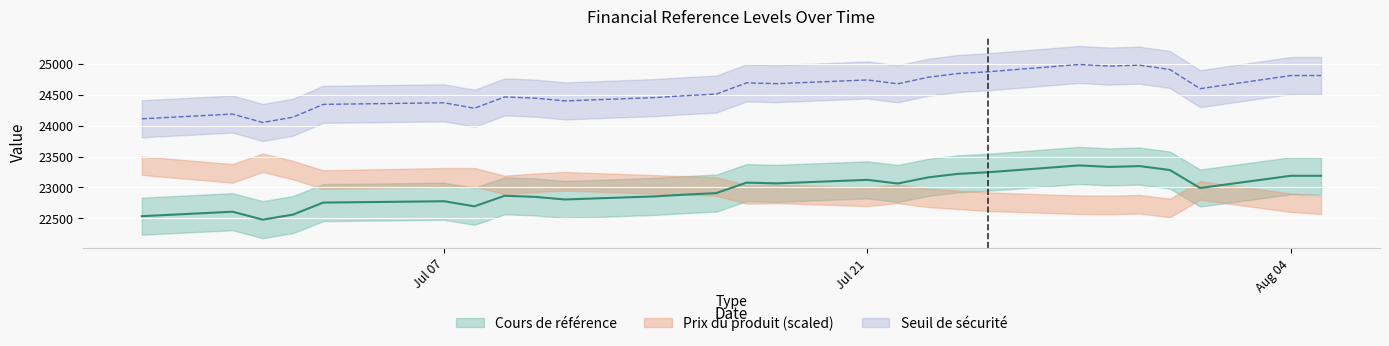

At which category does the chart reach its minimum across all series?

5